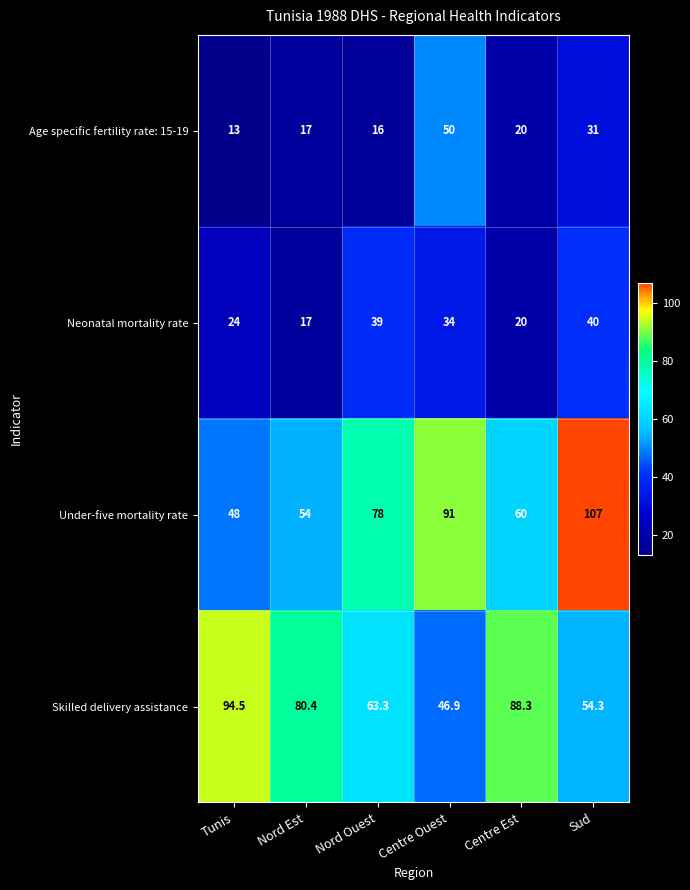

At which label does Under-five mortality rate reach its peak?

Sud